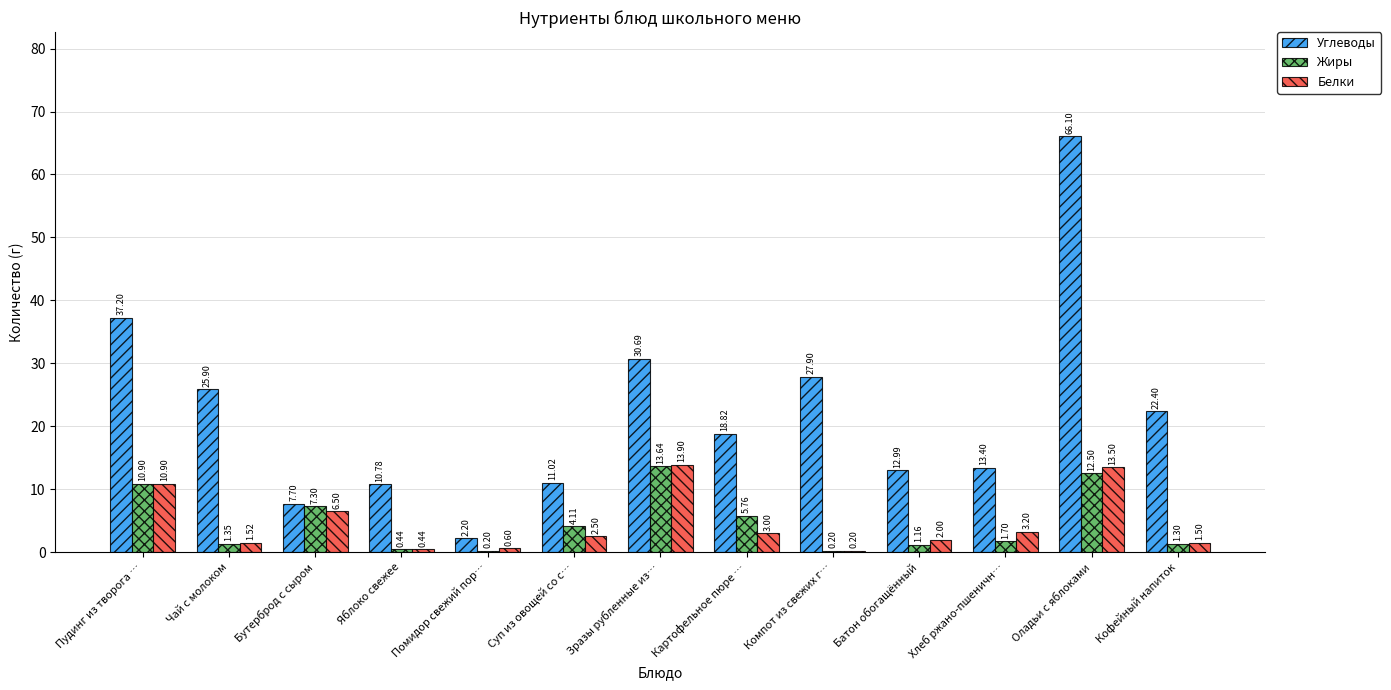

Is the value of Углеводы at Бутерброд с сыром greater than the value of Жиры at Картофельное пюре …?

Yes